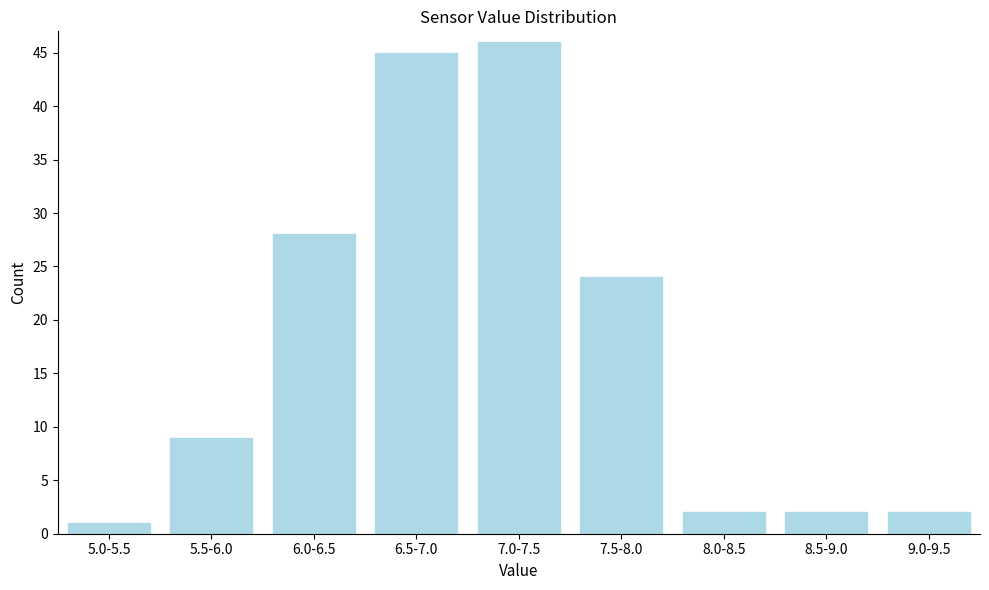

Reading left to right, list all the values displayed in this chart.

1	9	28	45	46	24	2	2	2